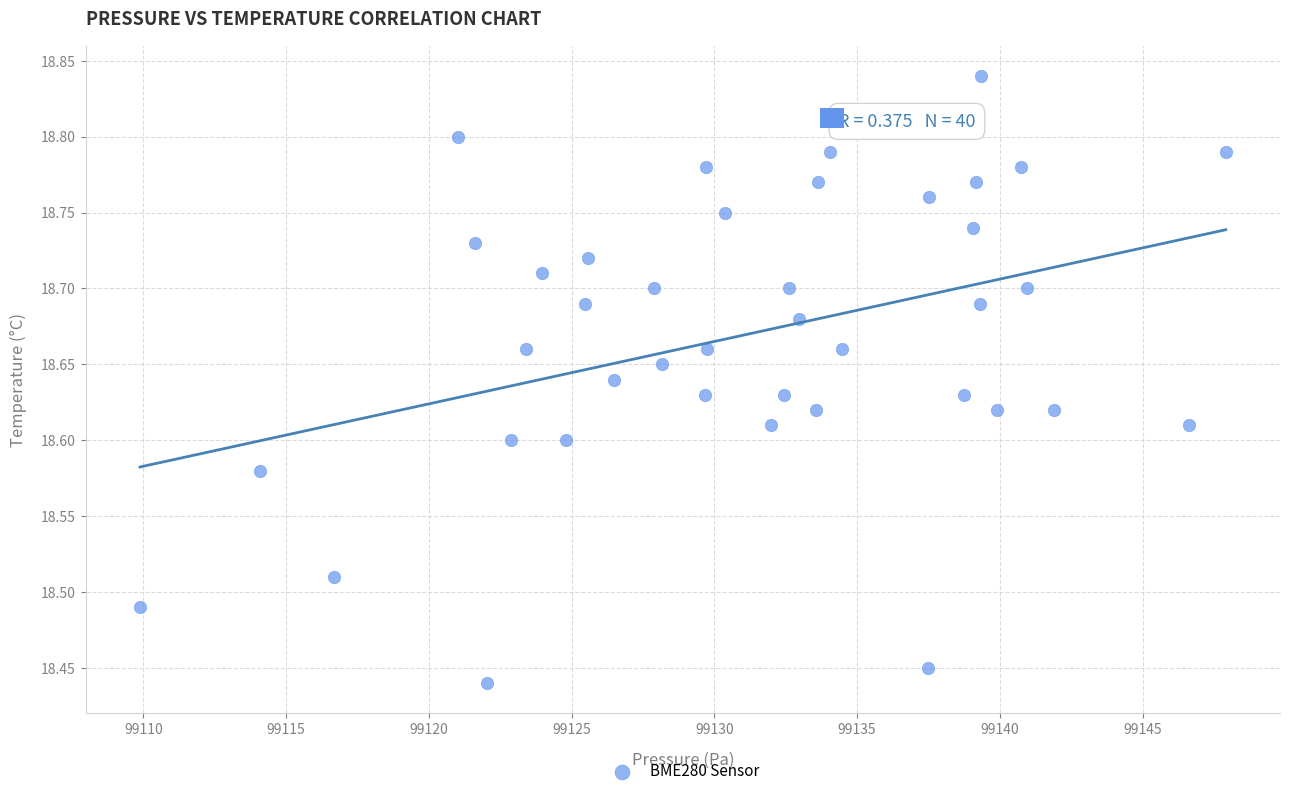

What is the range of X values (max minus min)?

38.0